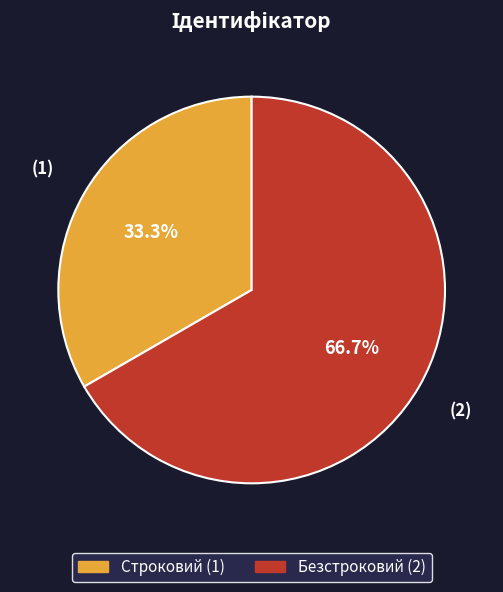

To the nearest percent, what percentage of the pie is Безстроковий?

67%